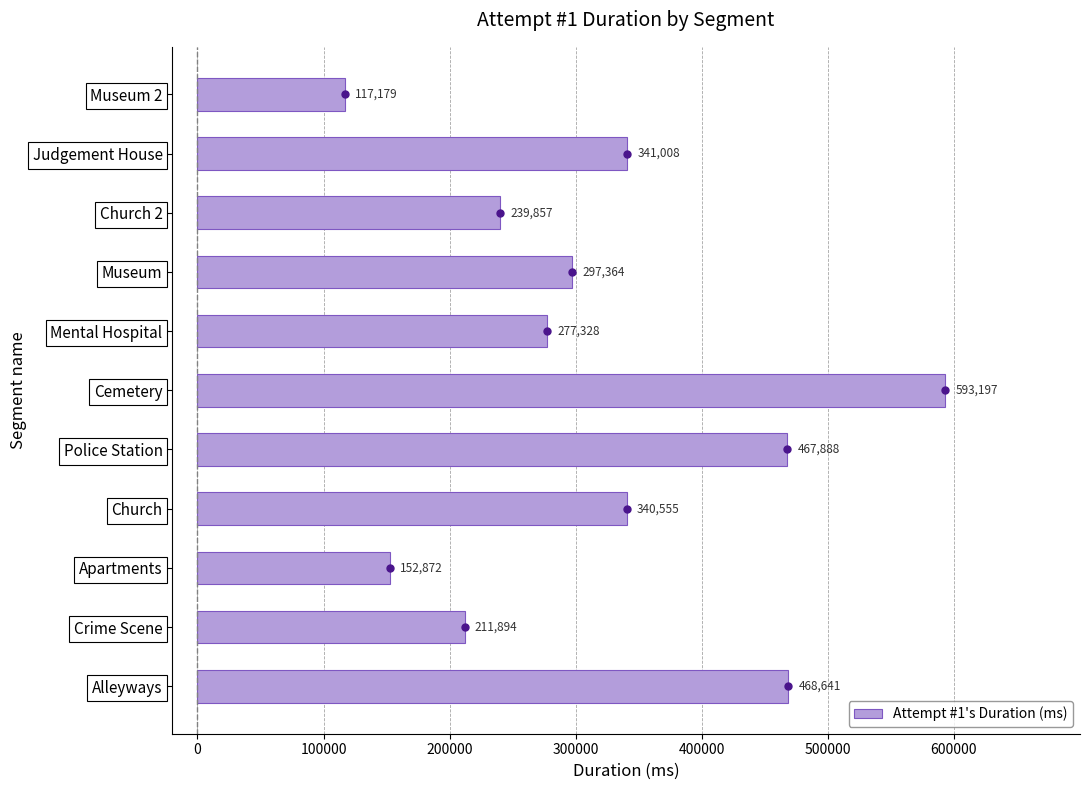

The value at Crime Scene is 287616. True or false?

False